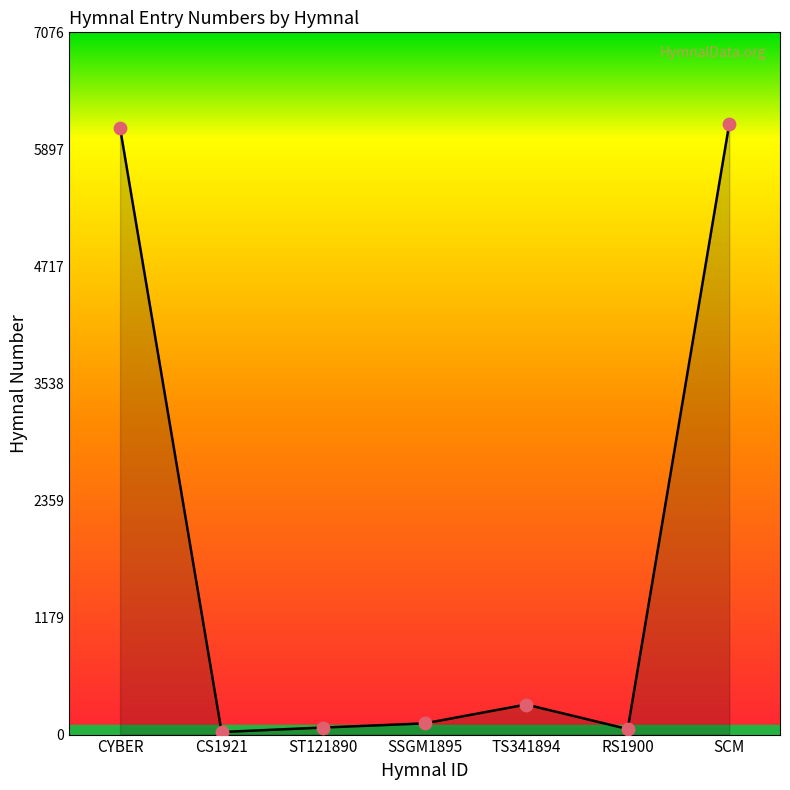

What is the ratio of the value at SCM to the value at CS1921?

236.7